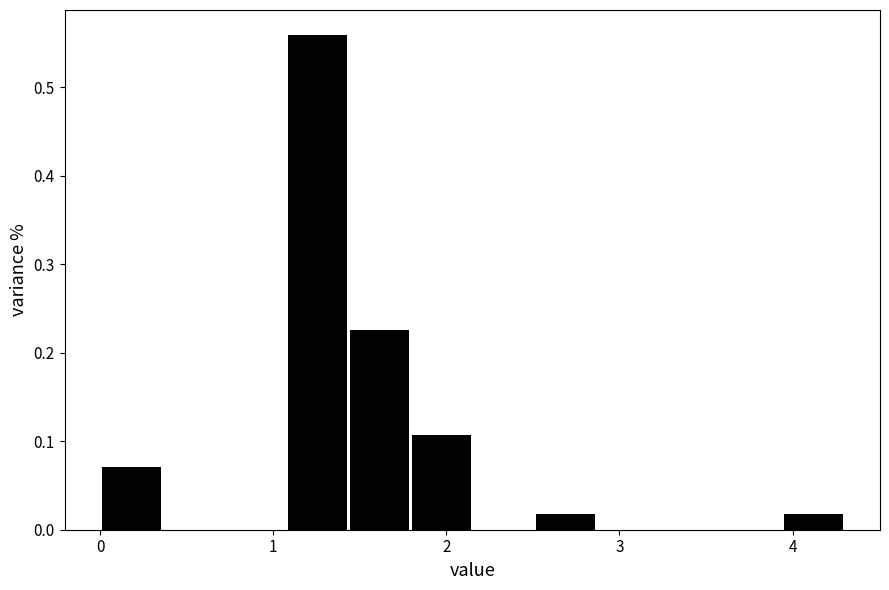

Read against the x-axis, roughly where is the centre of the tallest bar?

1.3